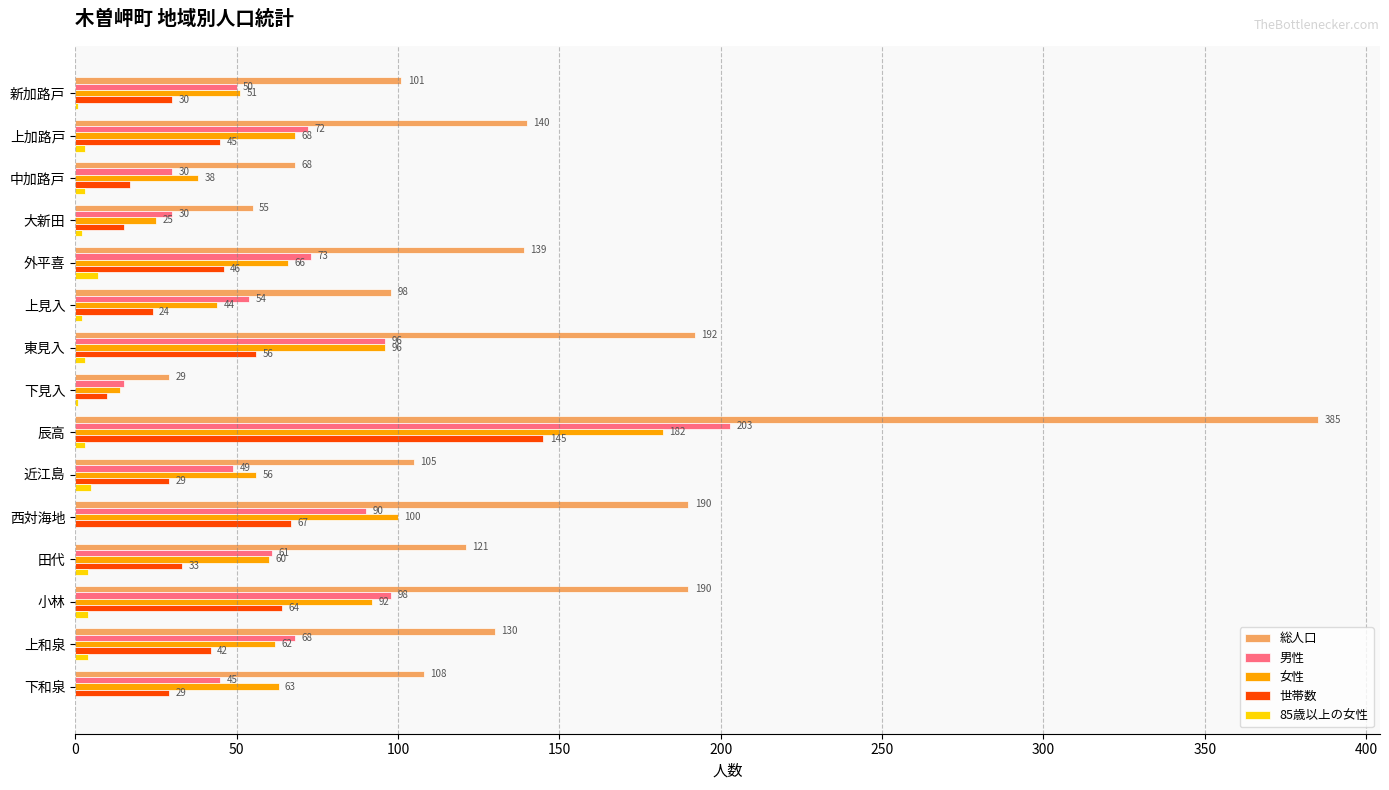

At which label is 総人口 closest to 207?

東見入